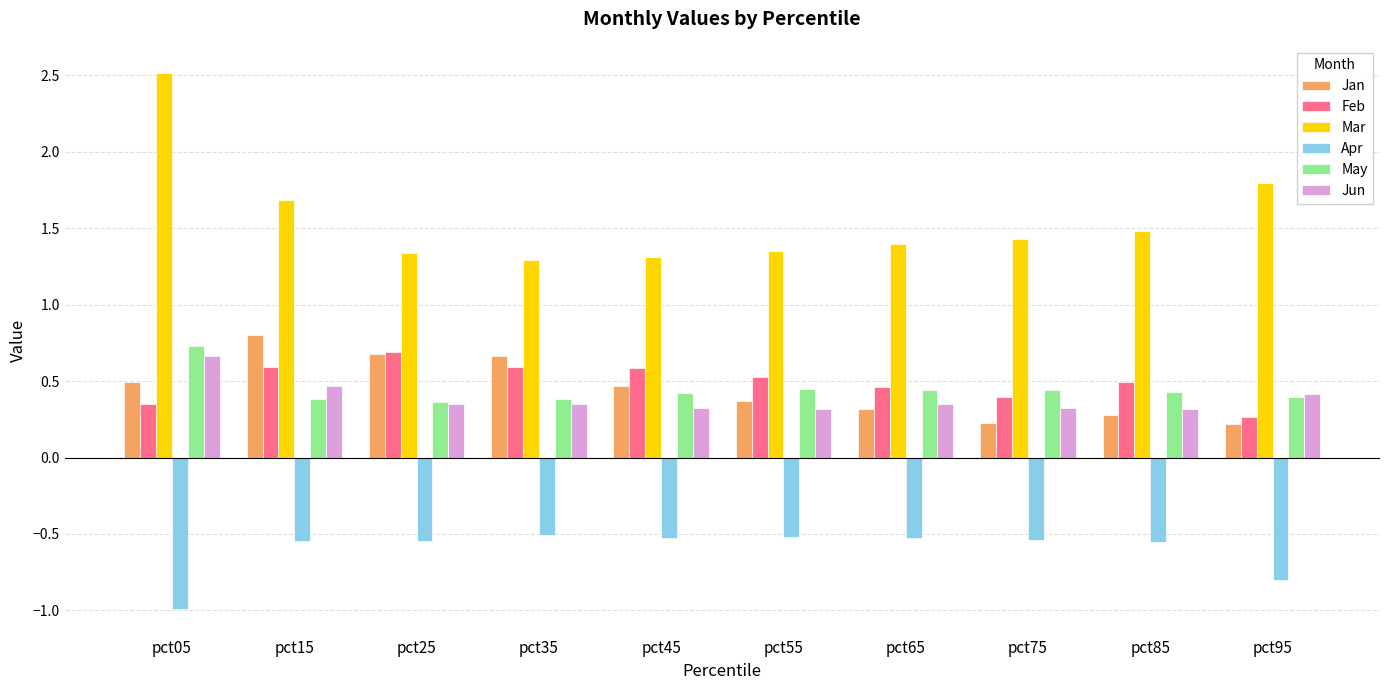

Is it true that Mar equals 1.4 at pct55?

True